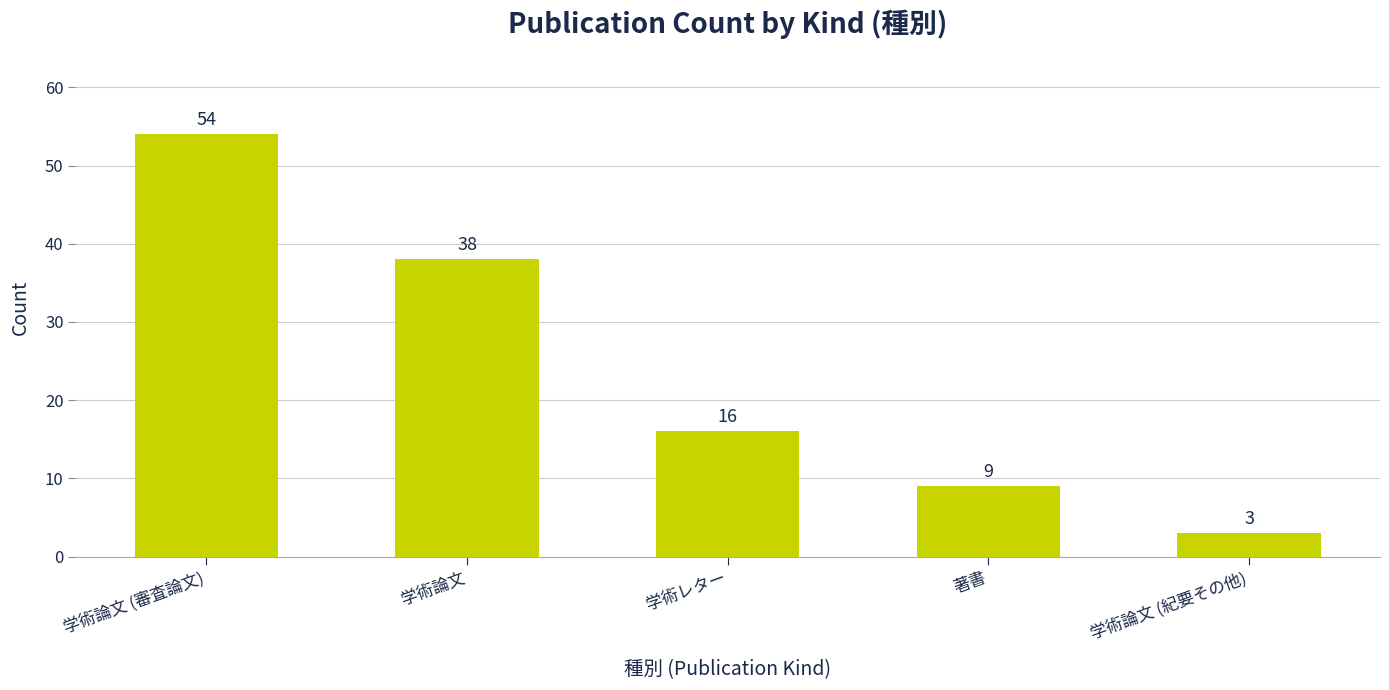

What is the ratio of the value at 学術論文 (審査論文) to the value at 学術レター?

3.4